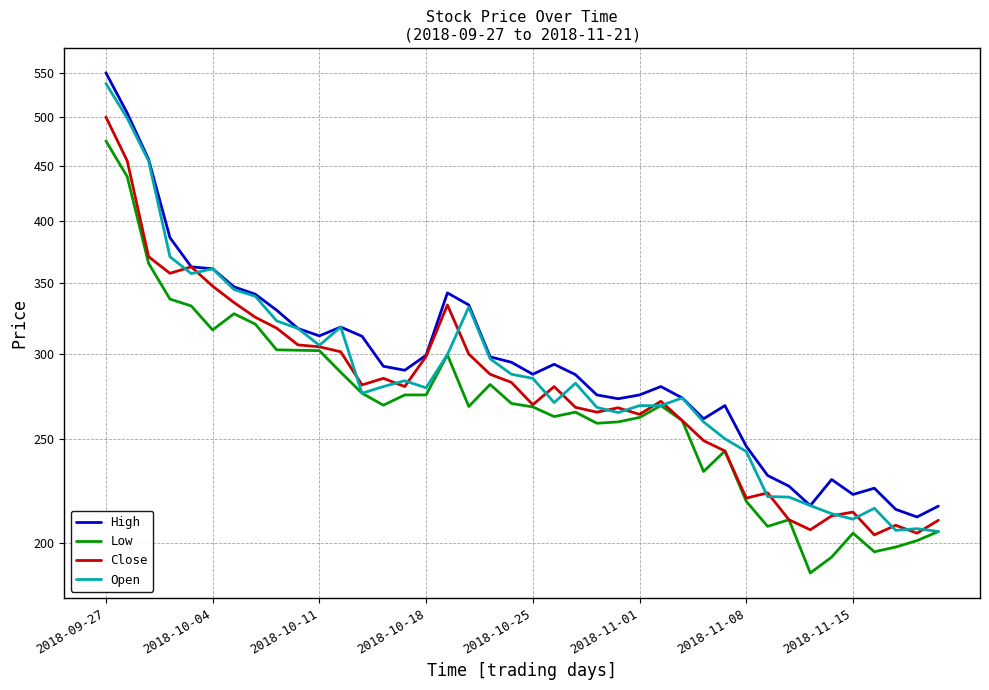

How many categories are shown in the chart?

40